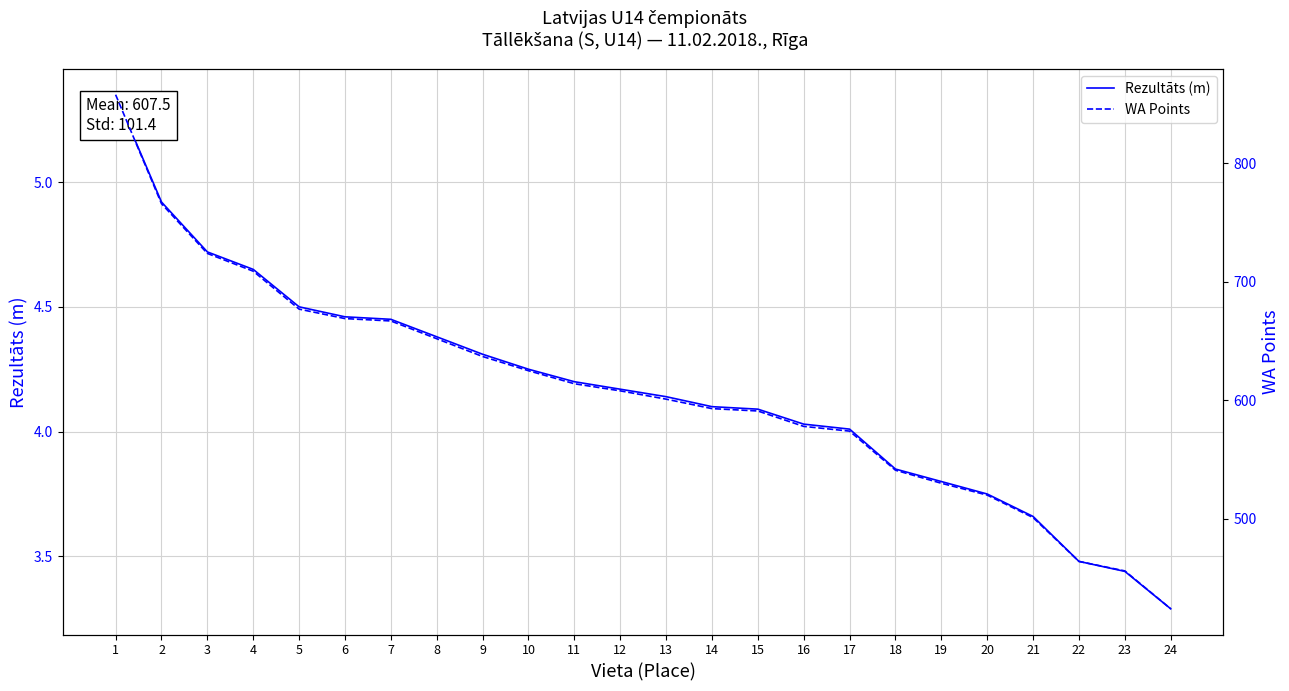

Which category has the highest value in the WA Points series?

1